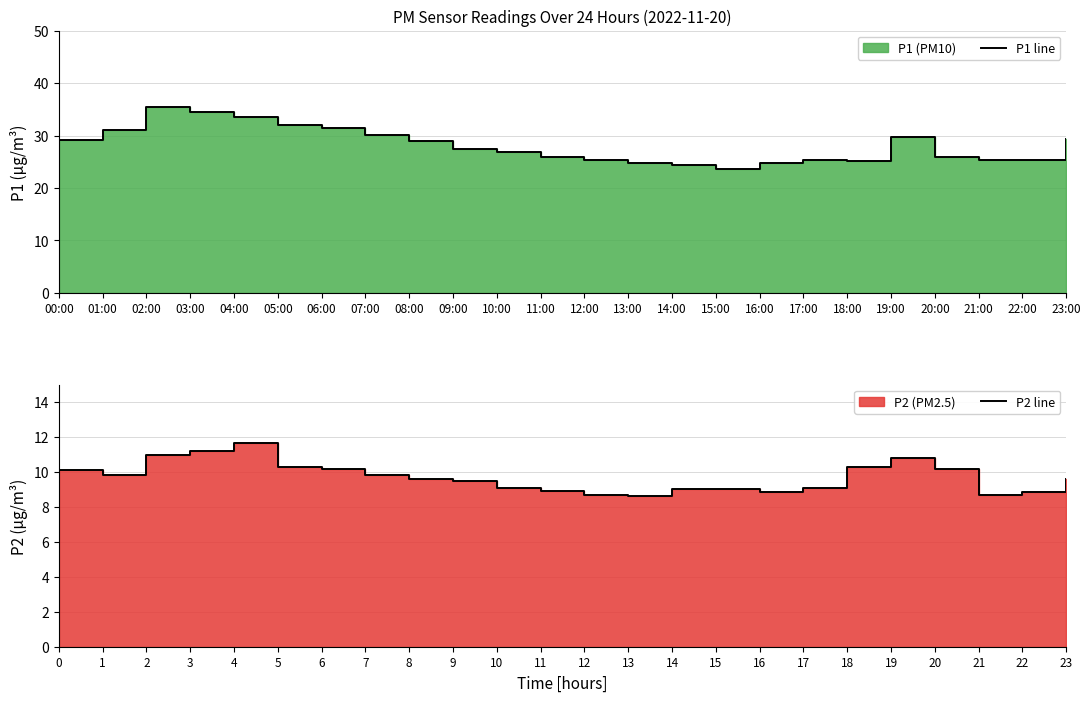

What is the label of the 6th point from the left?

05:00